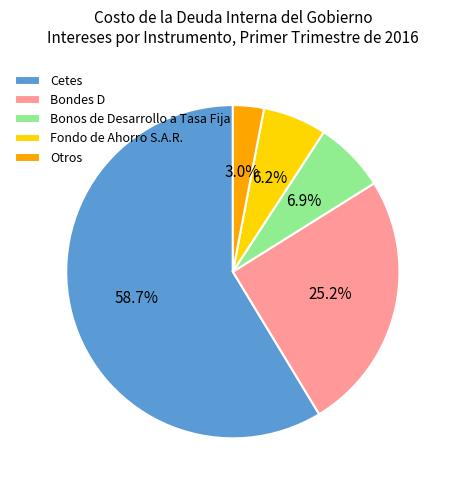

Rank the categories by value from highest to lowest.

Cetes, Bondes D, Bonos de Desarrollo a Tasa Fija, Fondo de Ahorro S.A.R., Otros